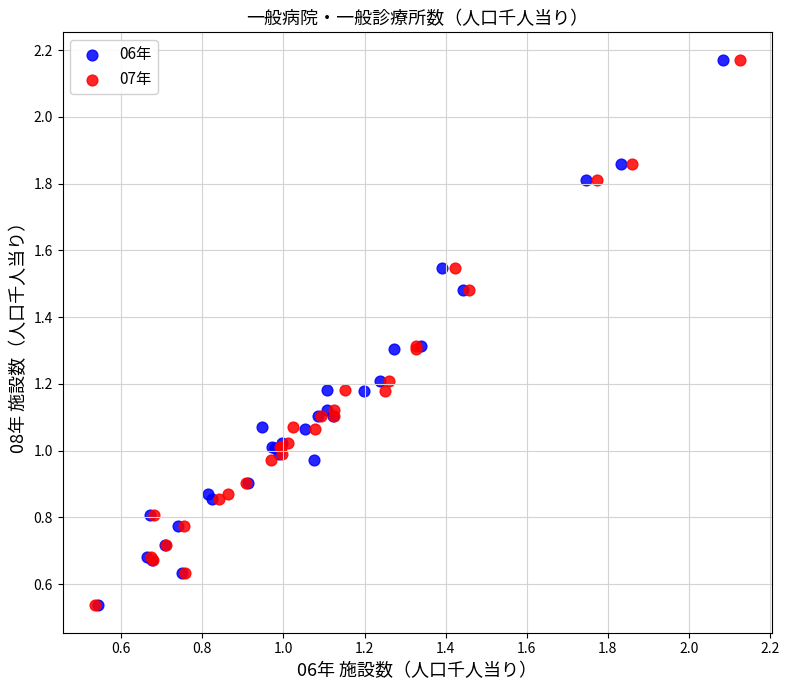

What are all the series names shown in the legend?

06年, 07年